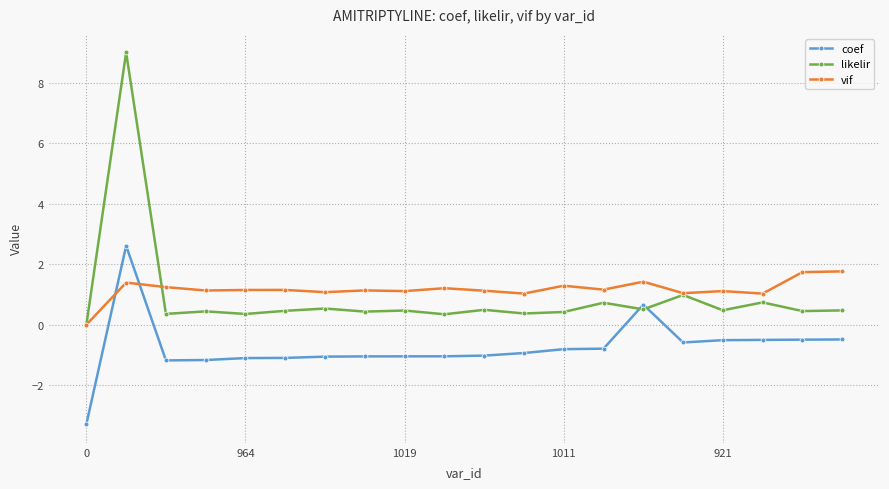

What is the value of the coef point at the 17th from the left?

-0.5